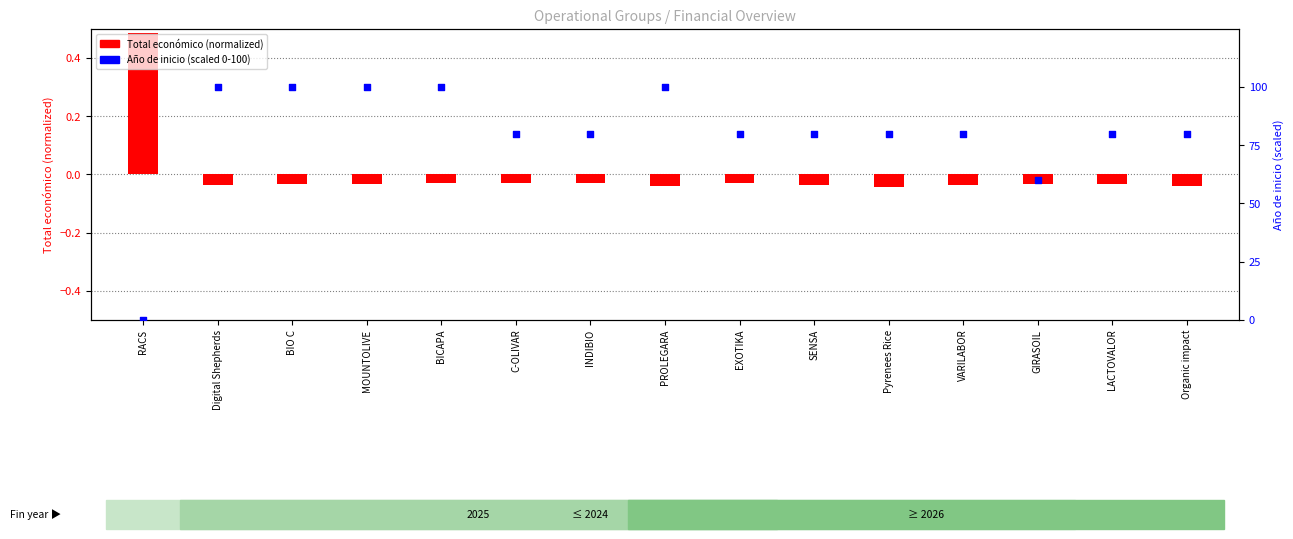

Is the value of Año de inicio (scaled) at GIRASOIL greater than the value of Total económico (normalized) at RACS?

Yes